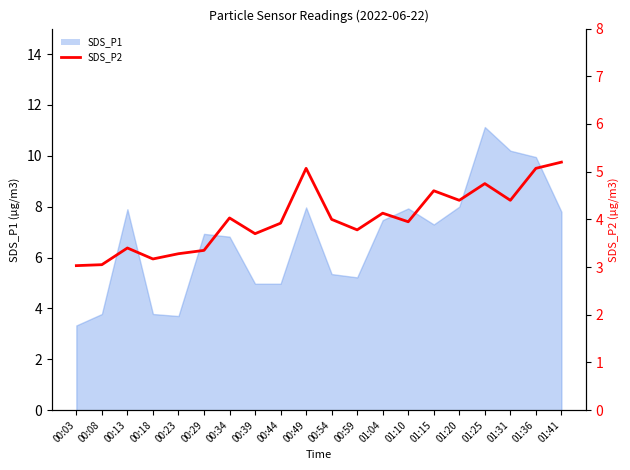

Reading right to left, what are all the values shown in this chart?

5.2	5.1	4.4	4.8	4.4	4.6	4.0	4.1	3.8	4.0	5.1	3.9	3.7	4.0	3.4	3.3	3.2	3.4	3.0	3.0